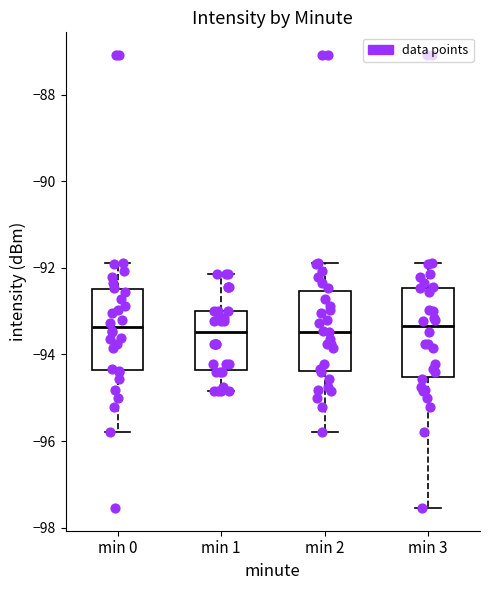

Reading left to right, transcribe this box plot: for each box, give where its median line is, the range the box spans, and where its two whiskers end, as read against the y-axis. The values are not printed on the chart, so give them approximately, as read against the axis.

min 0: median -93.4, box -94.4 to -92.4, whiskers -95.8 to -91.8
min 1: median -93.4, box -94.4 to -93.0, whiskers -94.8 to -92.2
min 2: median -93.4, box -94.4 to -92.6, whiskers -95.8 to -91.8
min 3: median -93.4, box -94.6 to -92.4, whiskers -97.6 to -91.8